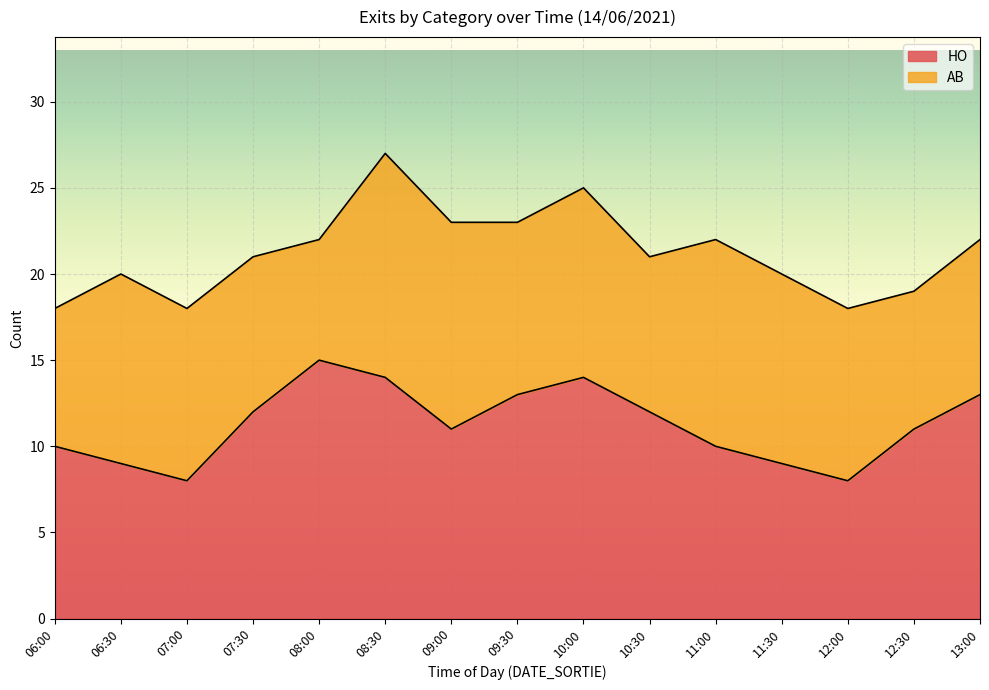

Approximately how many times larger is the value at 11:30 compared to 11:00?

0.9